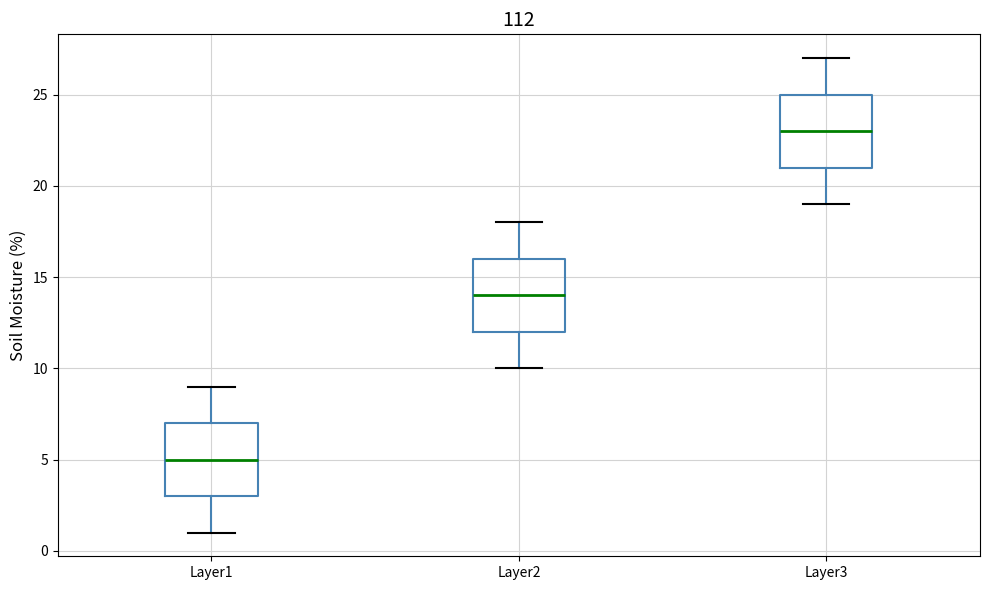

Where does the lower whisker of the box for Layer1 end on the y-axis? The values are not printed on the chart, so give them approximately, as read against the axis.

1